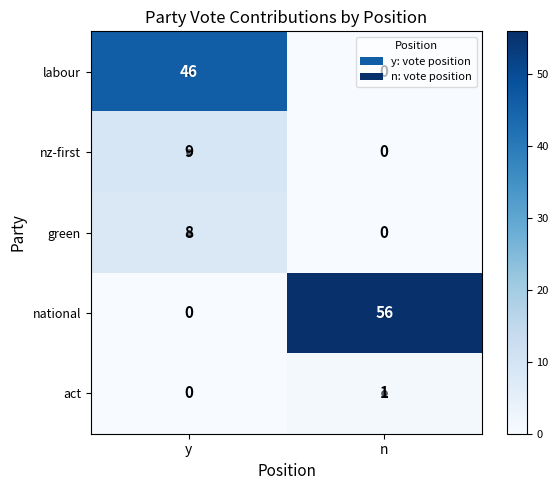

What is the difference between the highest and lowest values at n?

56